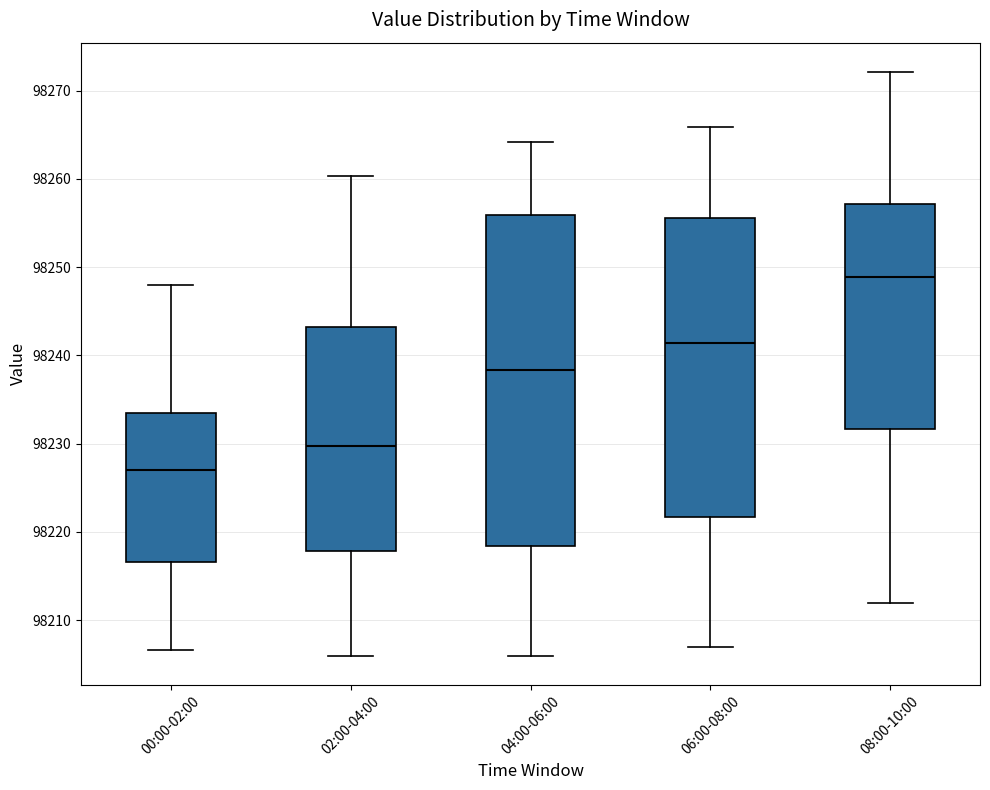

Reading left to right, read every box against the y-axis: the position of its median line, the range the box covers, and the ends of its whiskers. The values are not printed on the chart, so give them approximately, as read against the axis.

00:00-02:00: median 98227, box 98217 to 98234, whiskers 98207 to 98248
02:00-04:00: median 98230, box 98218 to 98243, whiskers 98206 to 98260
04:00-06:00: median 98238, box 98218 to 98256, whiskers 98206 to 98264
06:00-08:00: median 98241, box 98222 to 98256, whiskers 98207 to 98266
08:00-10:00: median 98249, box 98232 to 98257, whiskers 98212 to 98272